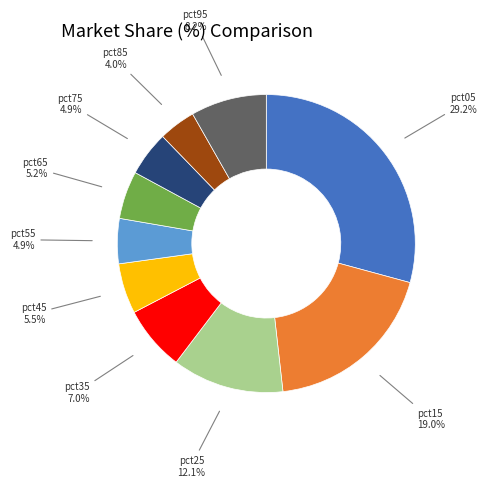

How many slices are in this pie chart?

10